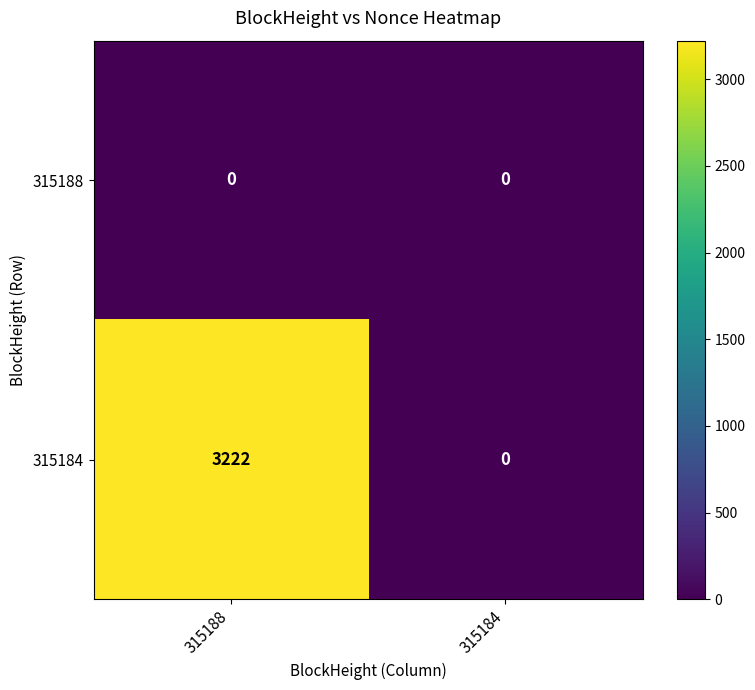

Reading left to right, extract all data points from this chart.

315188: 0	0
315184: 3222	0